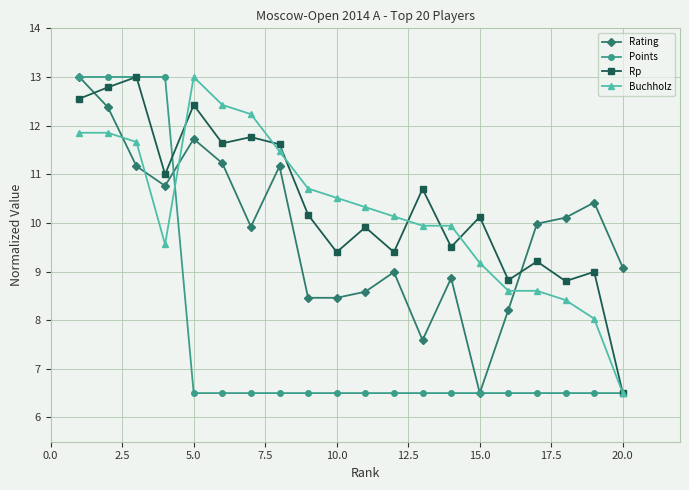

True or false: Rating and Points cross at least once.

True